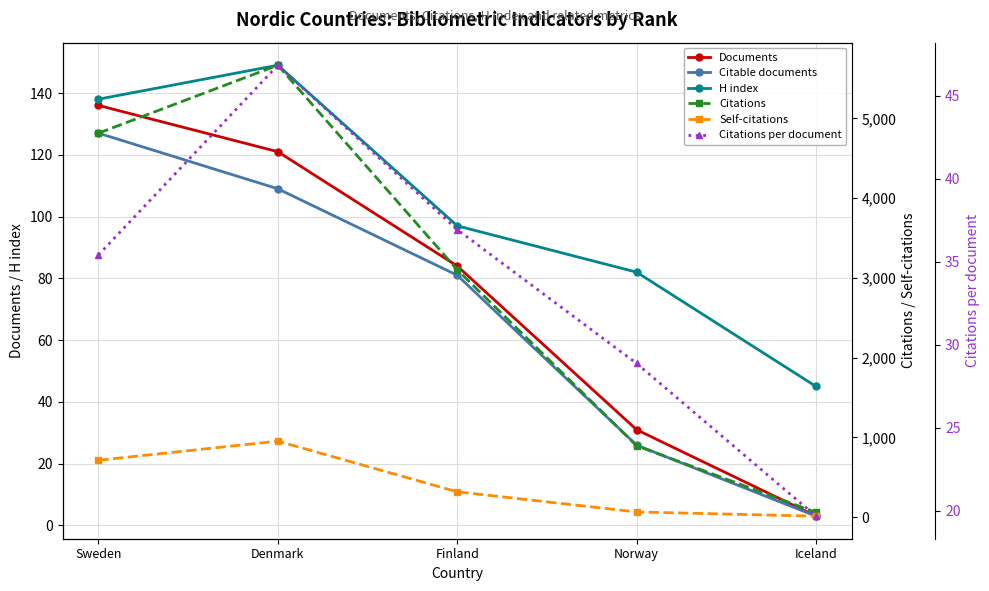

Does the chart have visible grid lines?

Yes